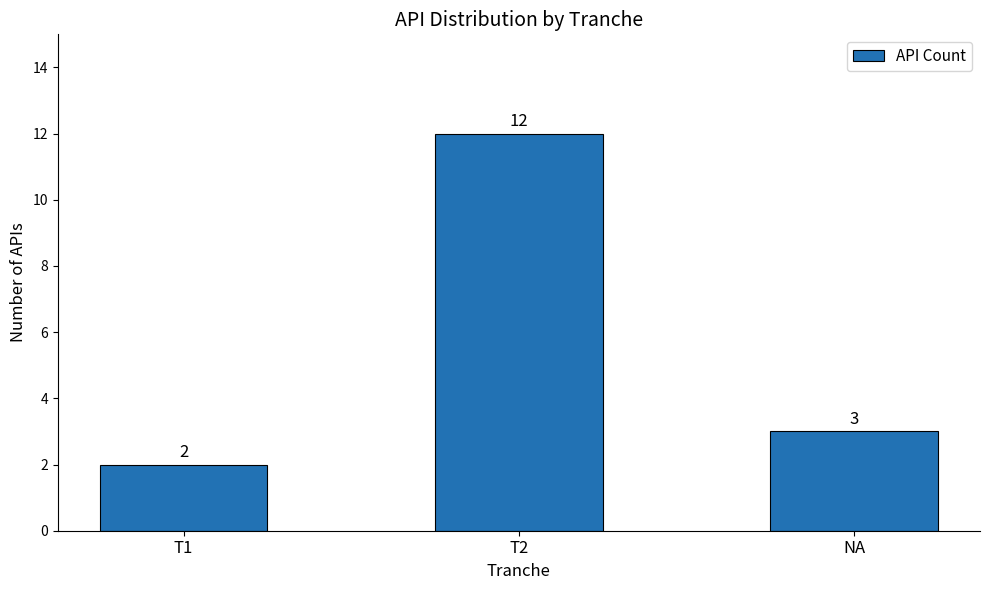

What is the sum of all values?

17